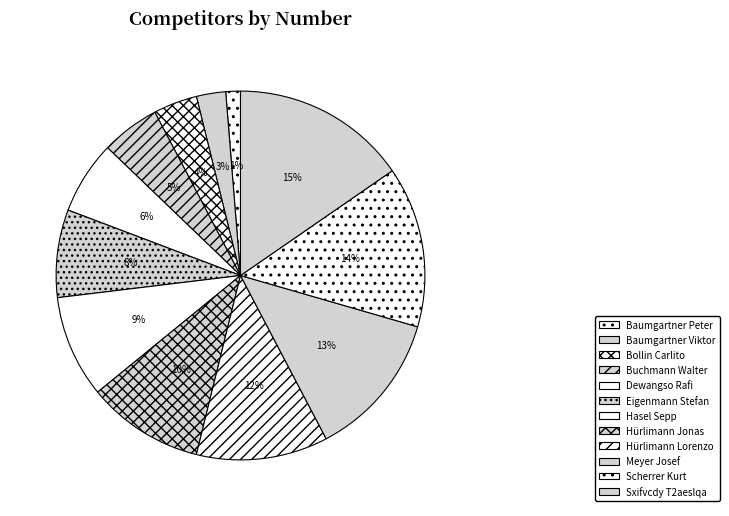

Does Hürlimann Lorenzo represent more than half of the total?

No